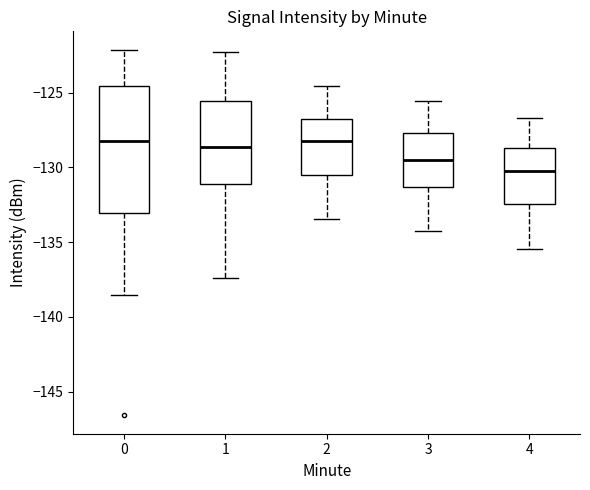

Where does the lower whisker of the box at x = 3 end on the y-axis? The values are not printed on the chart, so give them approximately, as read against the axis.

-134.0